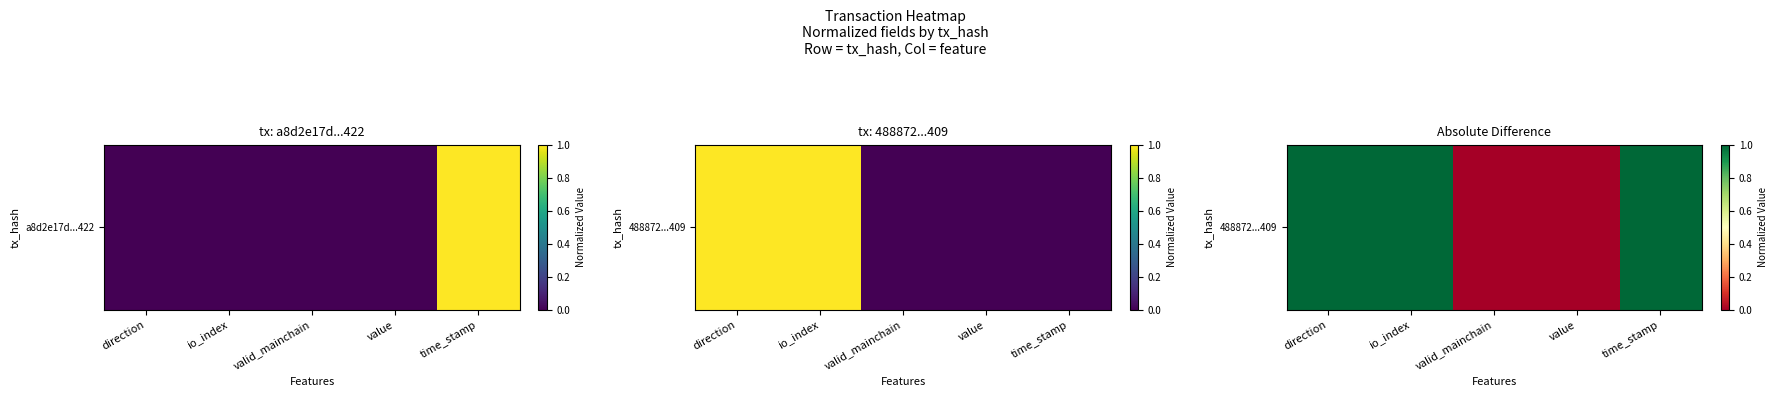

What is the change in value from value to time_stamp?

+1.0